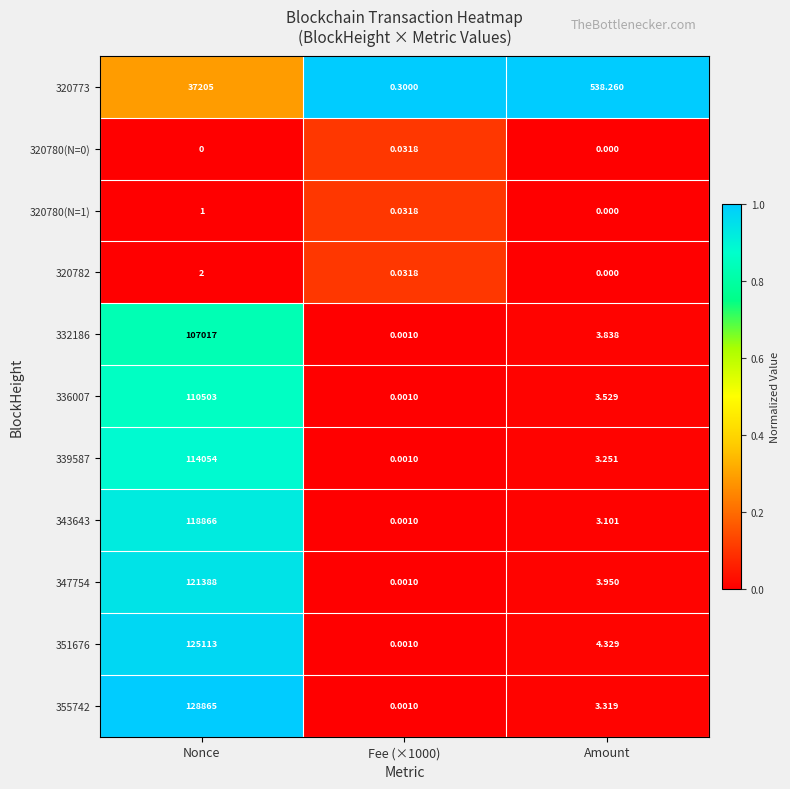

Between Nonce and Fee (×1000), which series saw the biggest shift?

355742